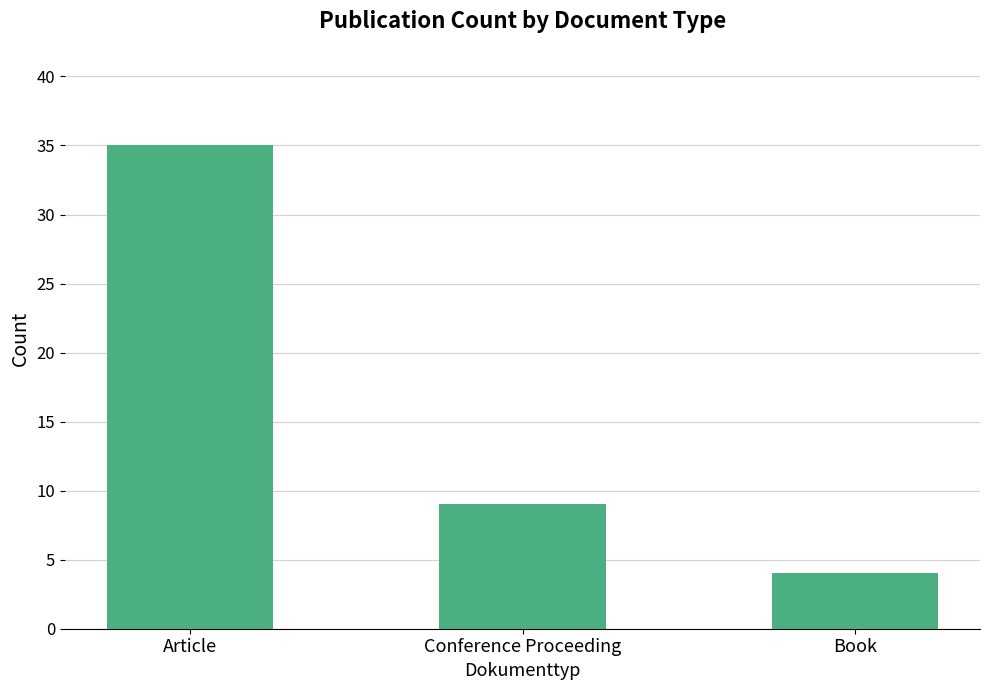

Is it true that the value at Book is 6?

False